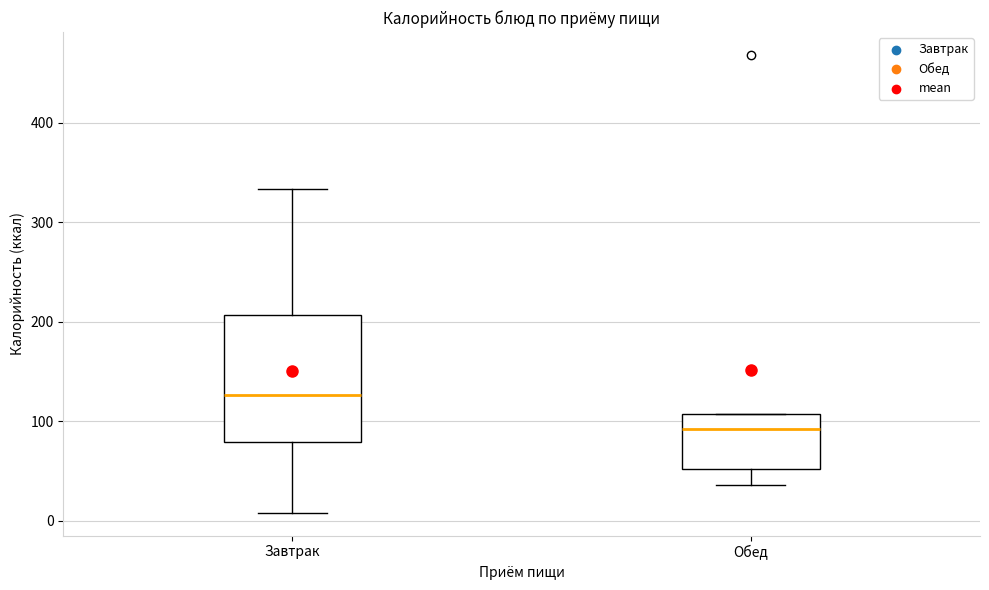

Where does the lower whisker of the box for Обед end on the y-axis? The values are not printed on the chart, so give them approximately, as read against the axis.

40